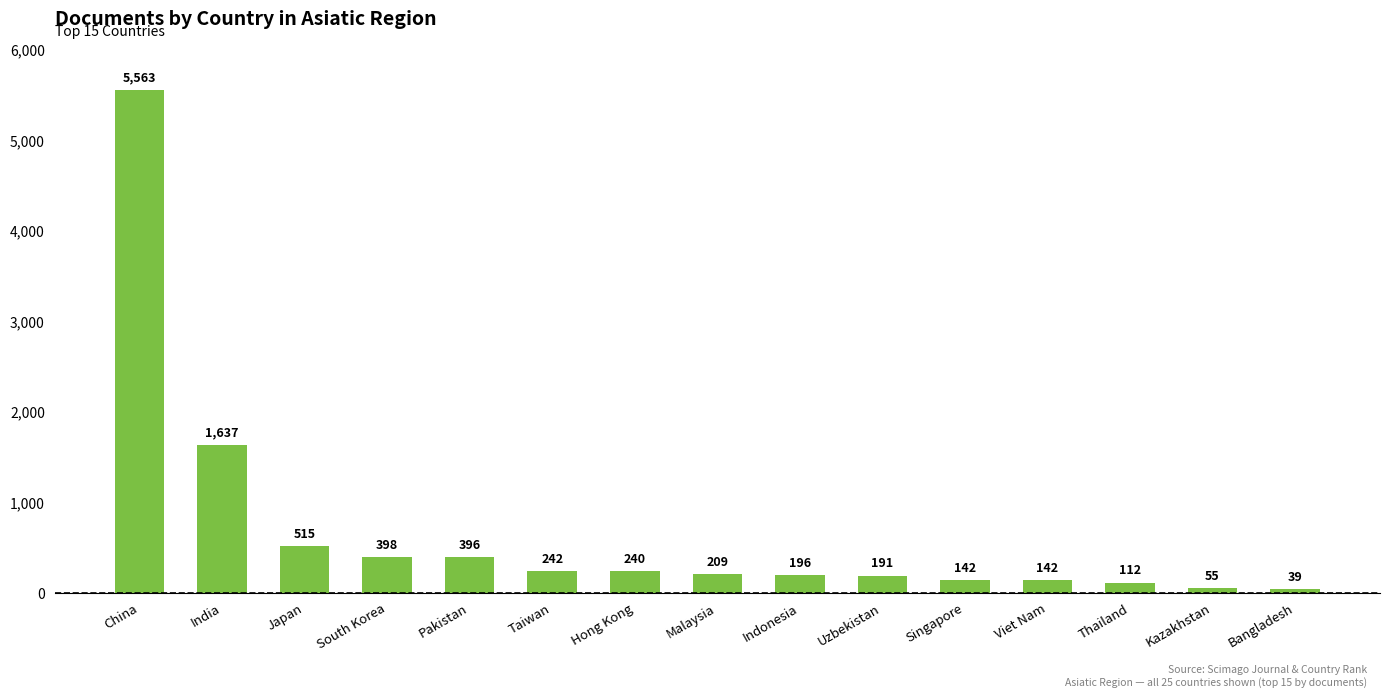

How many values are below 209?

7